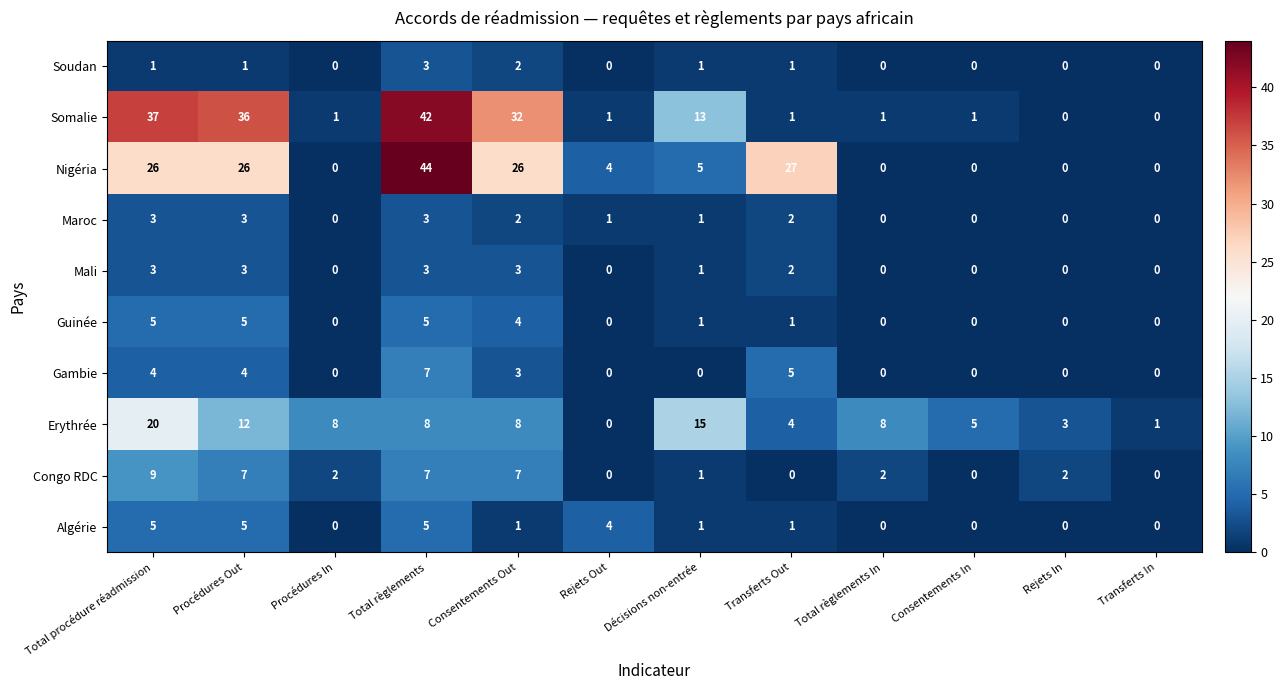

What is the total value across all series at Transferts Out?

44